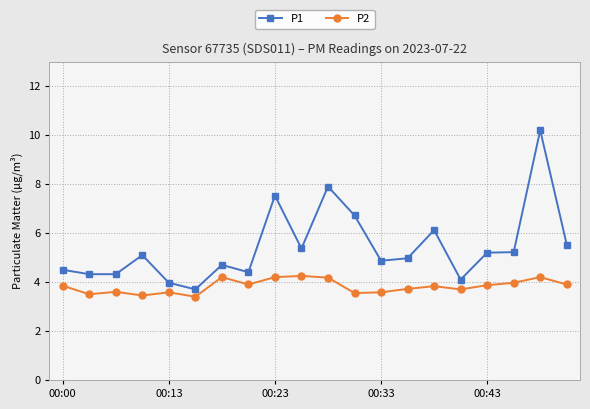

List the series in order of their overall mean, highest first.

P1, P2